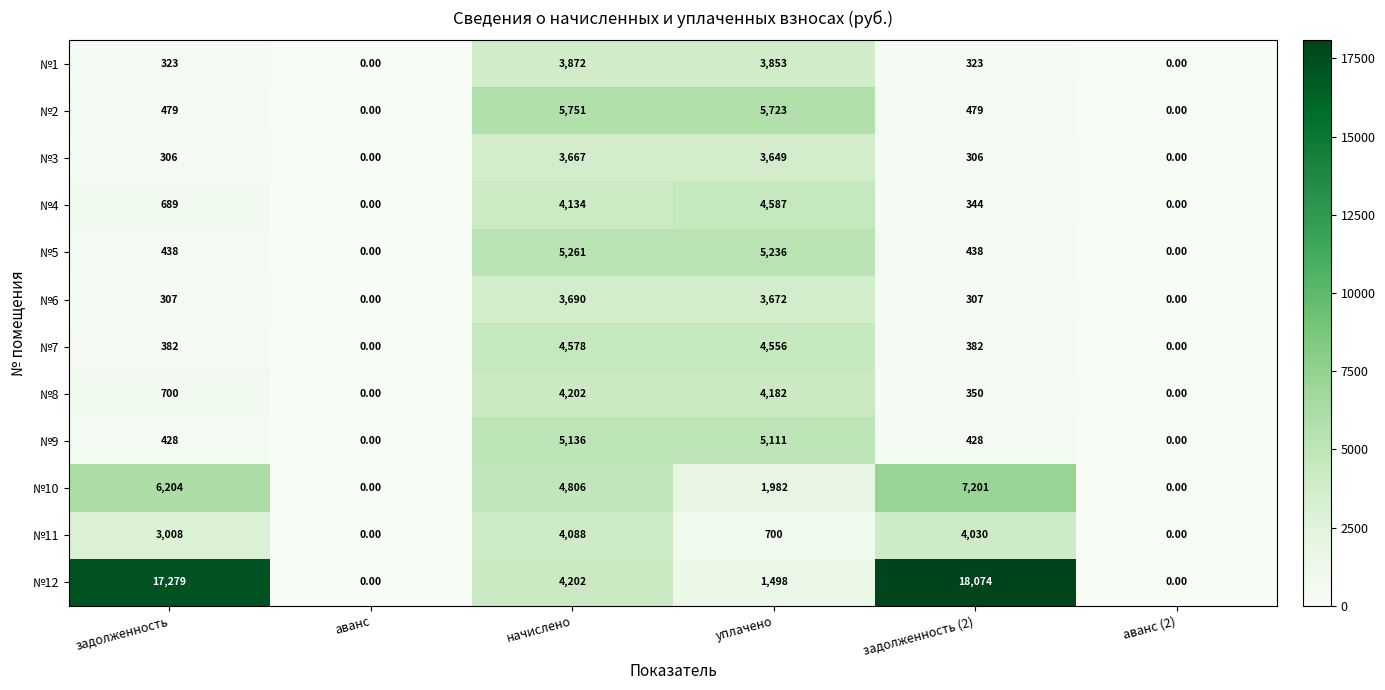

How many positive values does the №10 series have?

4